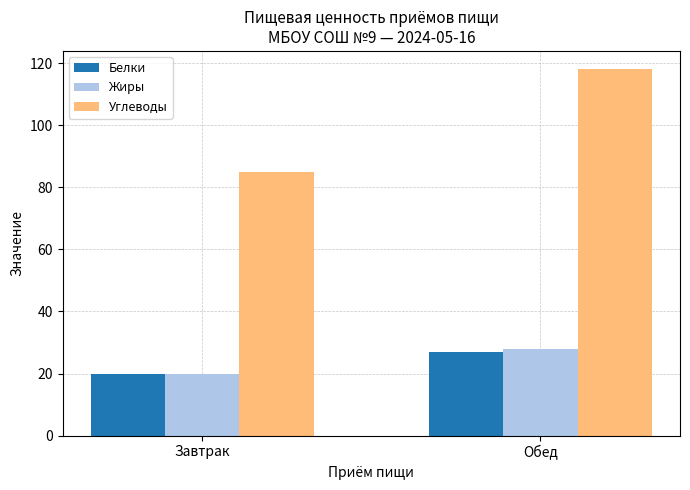

What position from the left is Обед?

2